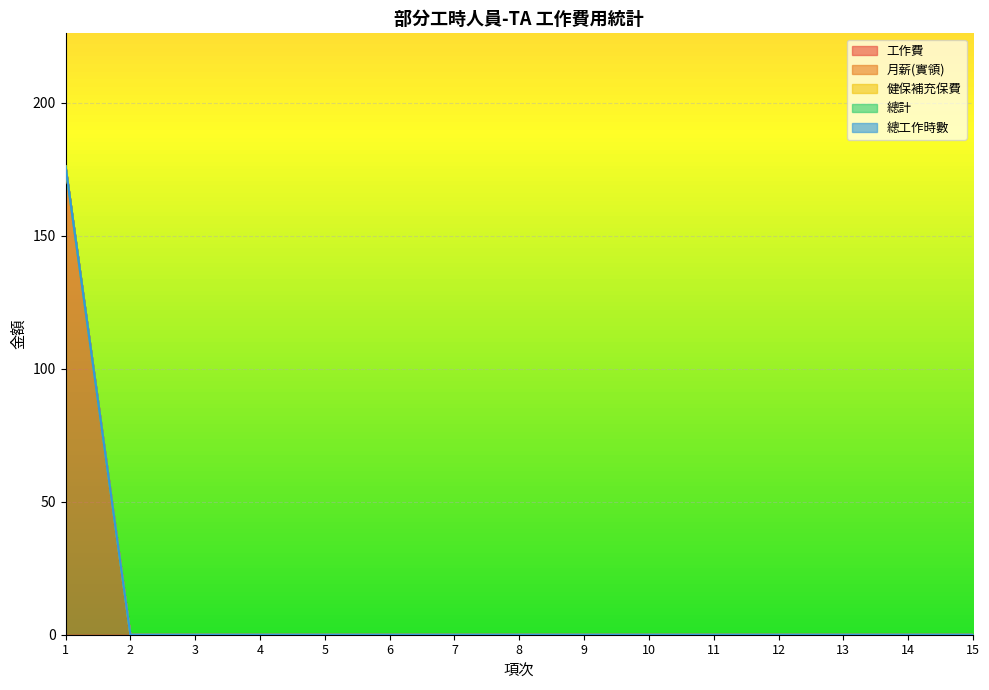

What are all the series names shown in the legend?

工作費, 月薪(實領), 健保補充保費, 總計, 總工作時數